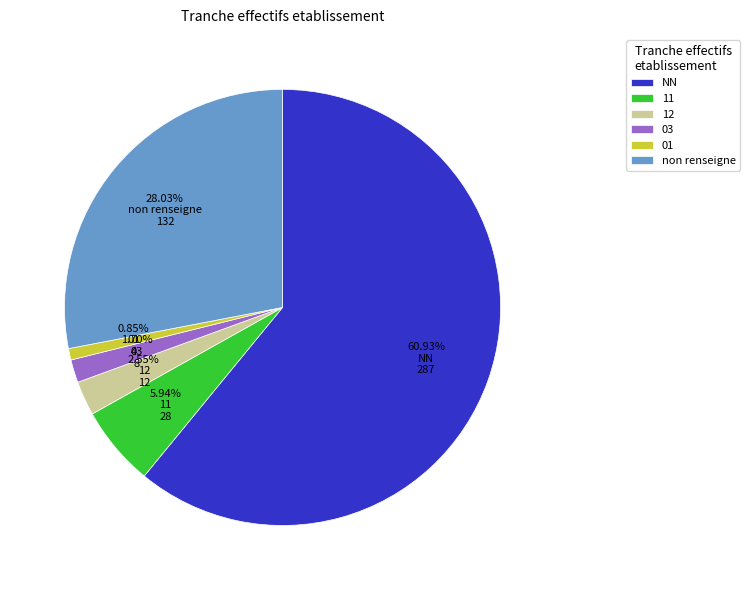

Count the number of slices in the pie.

6